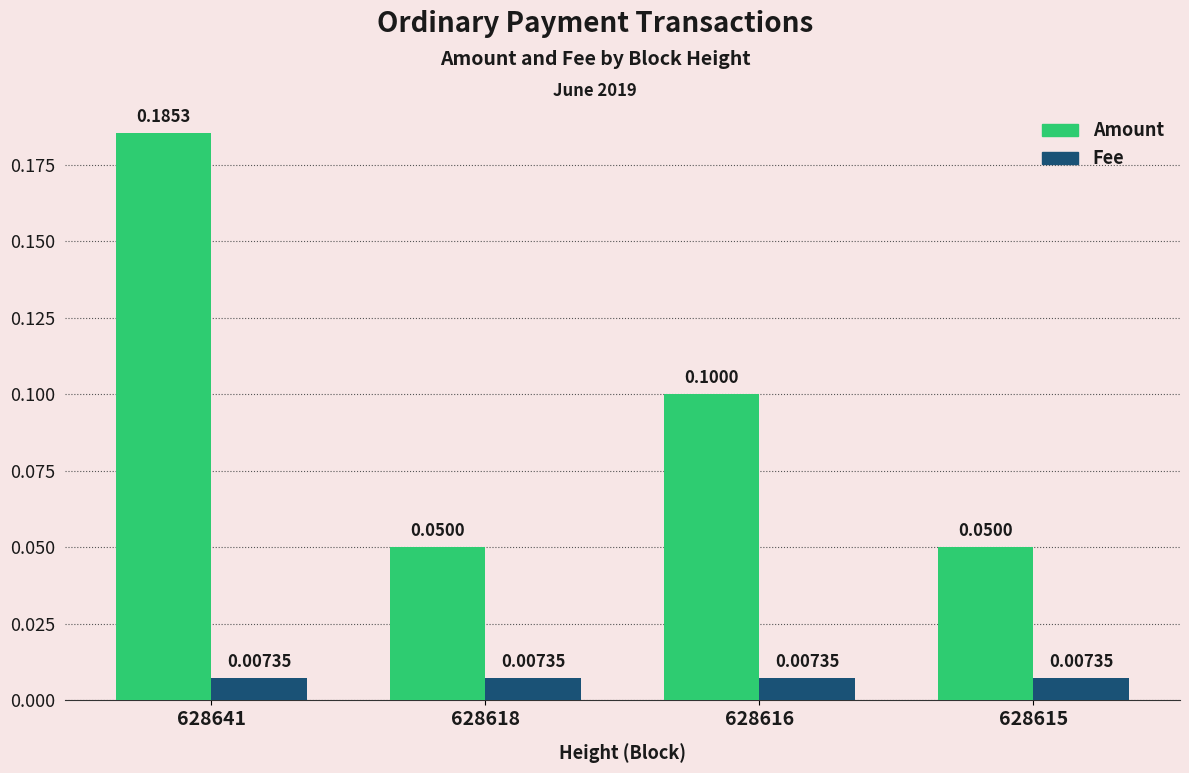

What is the average value of the Amount series?

0.1